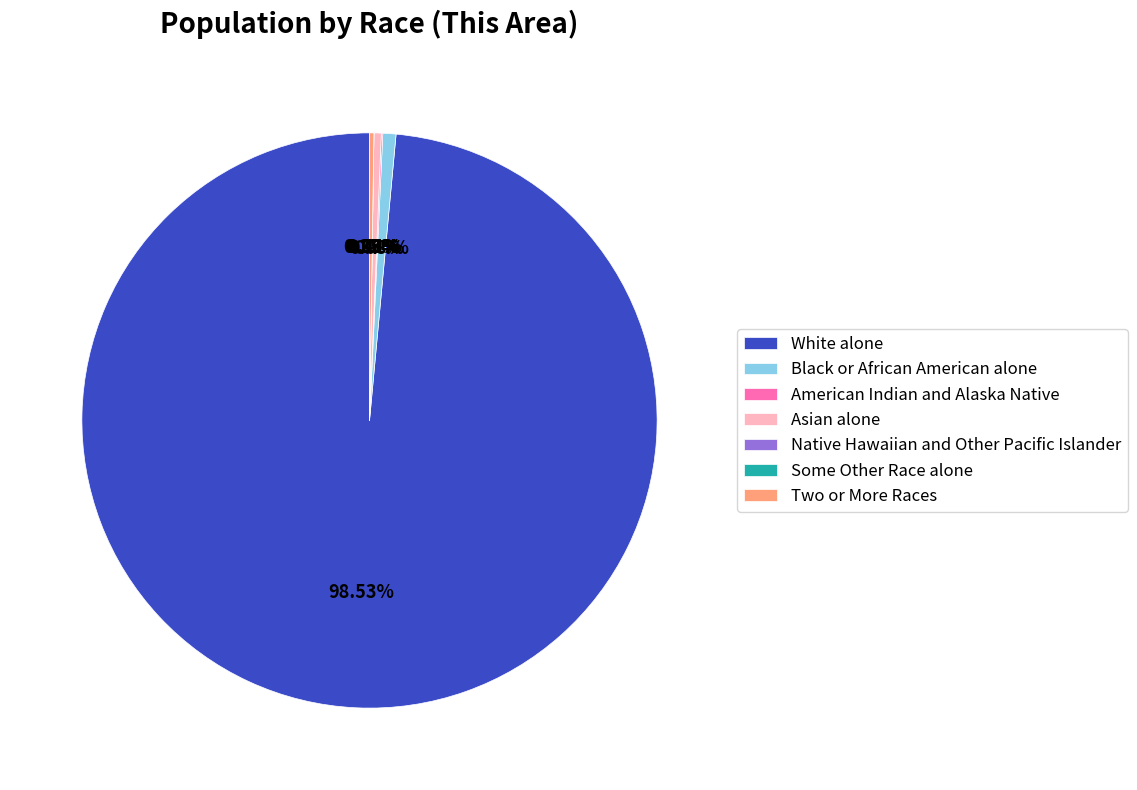

Which slice is the largest?

White alone